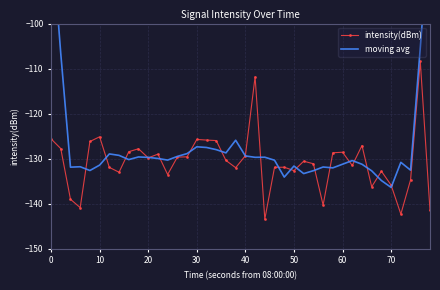

Reading left to right, transcribe all the data shown in this chart.

intensity(dBm): -125.6	-127.8	-139.0	-140.9	-126.2	-125.1	-131.9	-133.0	-128.5	-127.8	-129.8	-129.0	-133.5	-129.7	-129.6	-125.7	-125.9	-126.0	-130.4	-132.0	-129.3	-111.8	-143.4	-131.9	-131.9	-132.7	-130.6	-131.1	-140.3	-128.7	-128.6	-131.5	-127.1	-136.3	-132.8	-135.9	-142.3	-134.7	-108.4	-141.5
moving avg: -78.5	-106.7	-131.9	-131.8	-132.6	-131.4	-129.0	-129.3	-130.2	-129.6	-129.7	-130.0	-130.3	-129.5	-128.9	-127.4	-127.5	-128.0	-128.7	-125.9	-129.4	-129.7	-129.7	-130.3	-134.1	-131.6	-133.3	-132.7	-131.9	-132.0	-131.2	-130.4	-131.2	-132.7	-134.9	-136.4	-130.8	-132.6	-105.4	-76.9